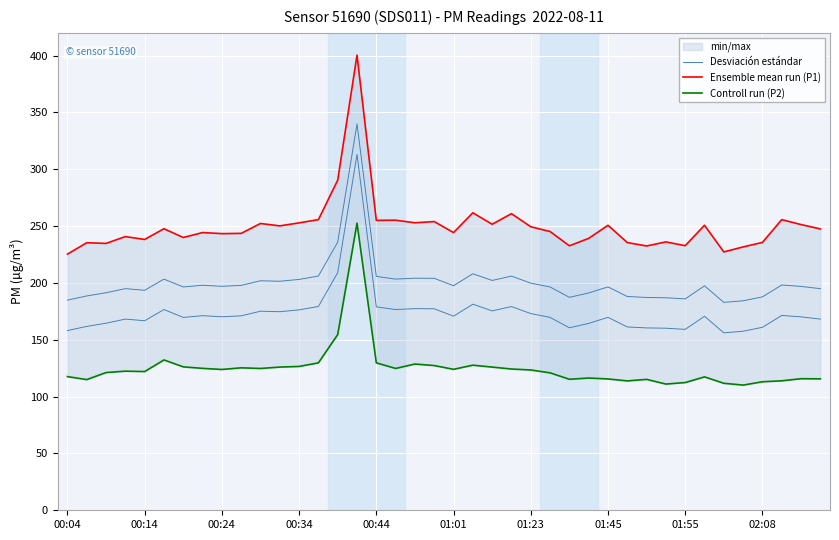

True or false: Ensemble mean run (P1) has a value of 235.7 at 02:08.

True